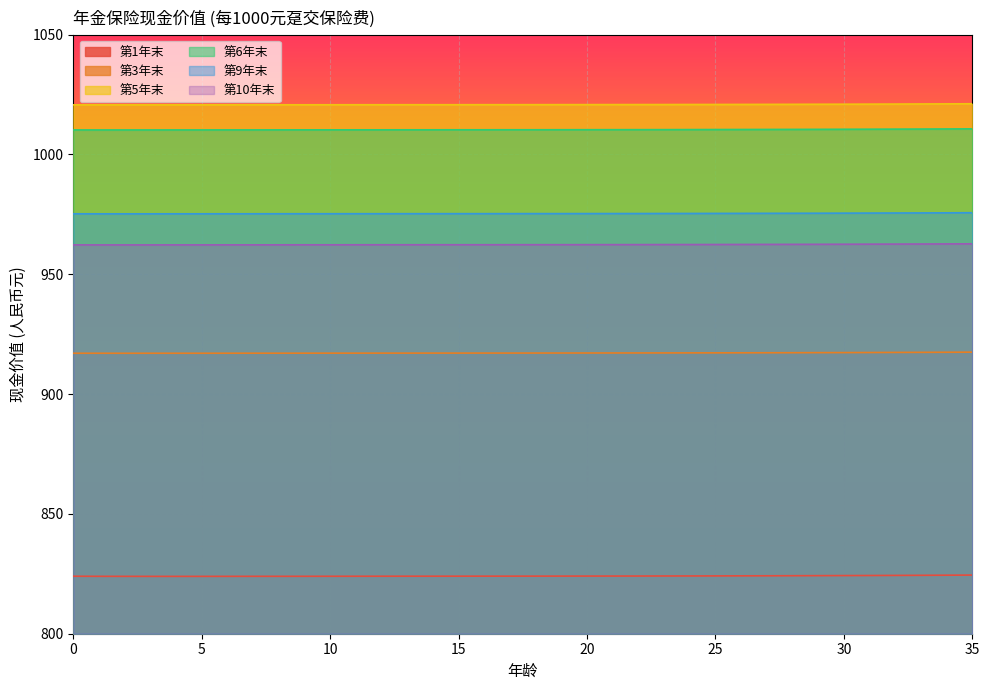

True or false: 第6年末 and 第3年末 cross at least once.

False